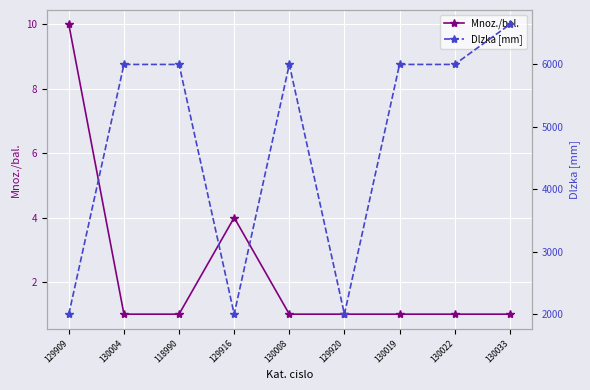

True or false: Mnoz./bal. and Dlzka [mm] intersect in this chart.

False